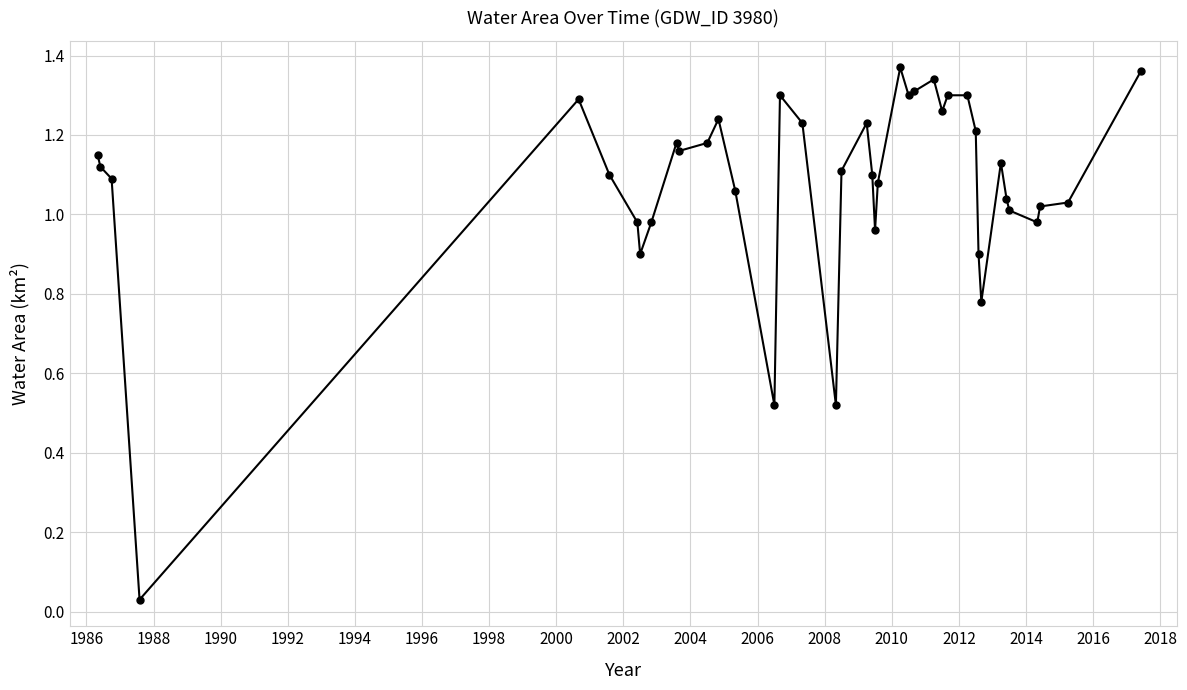

True or false: the data has more than 2 interior local peaks.

True